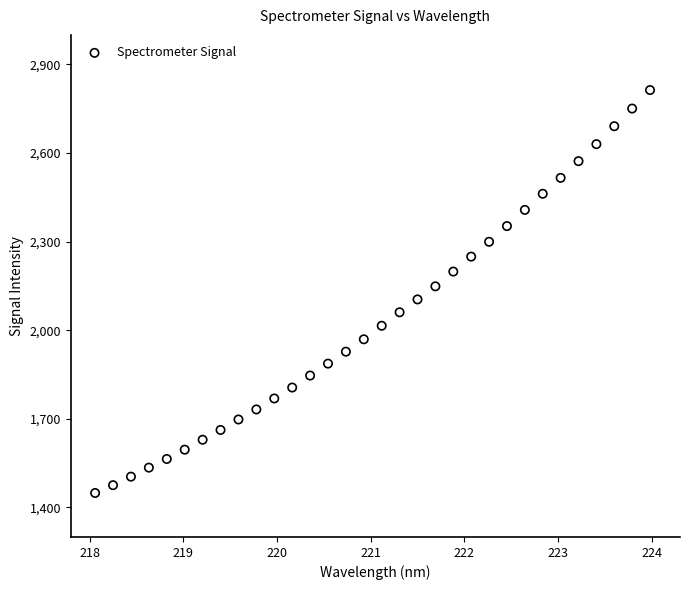

What is the range of X values (max minus min)?

5.9